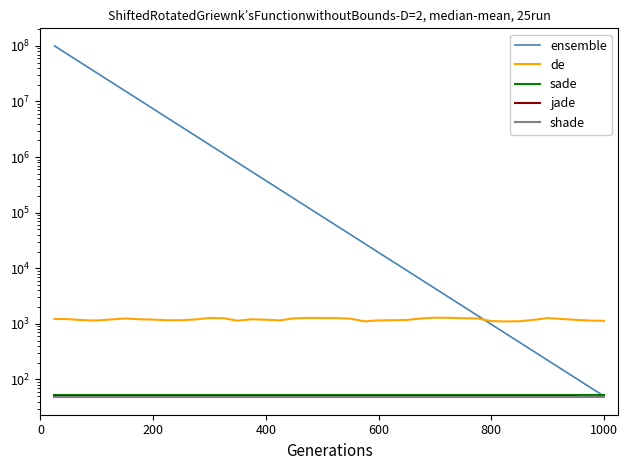

At how many categories does at least one series exceed 14397966?

6